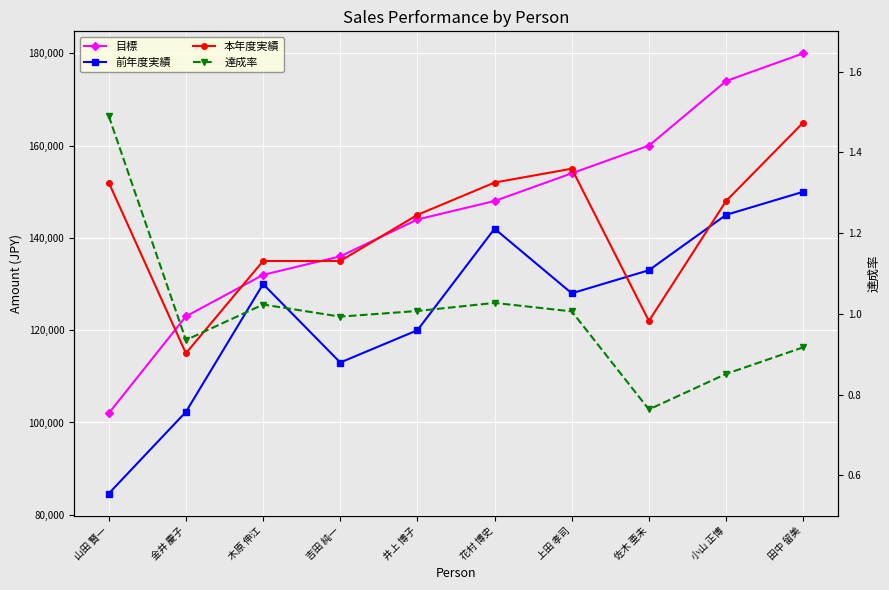

What is the spread (max minus min) of values at 田中 留美?

179999.1